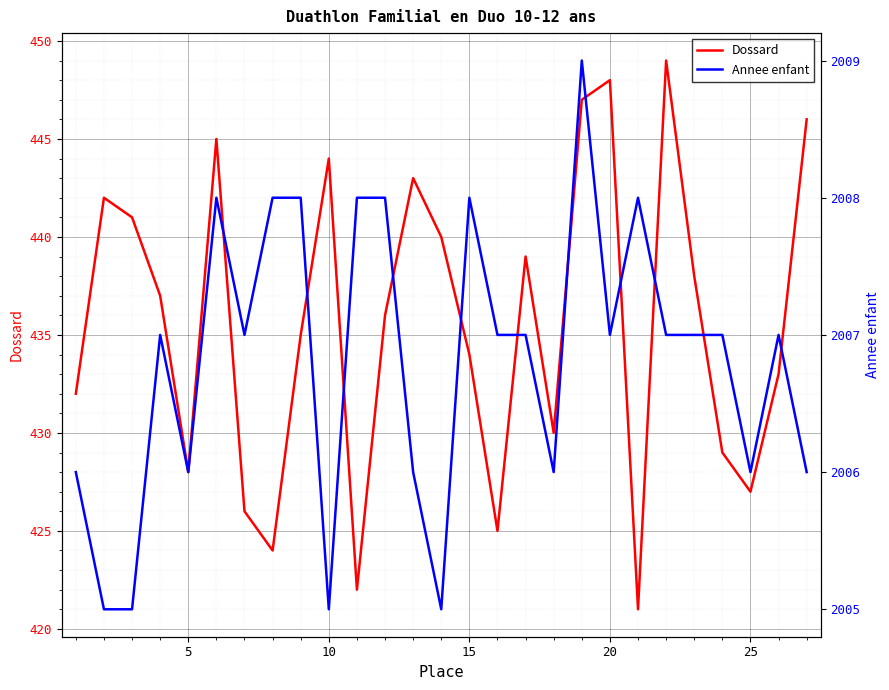

Which series has the largest total across all categories?

Annee enfant